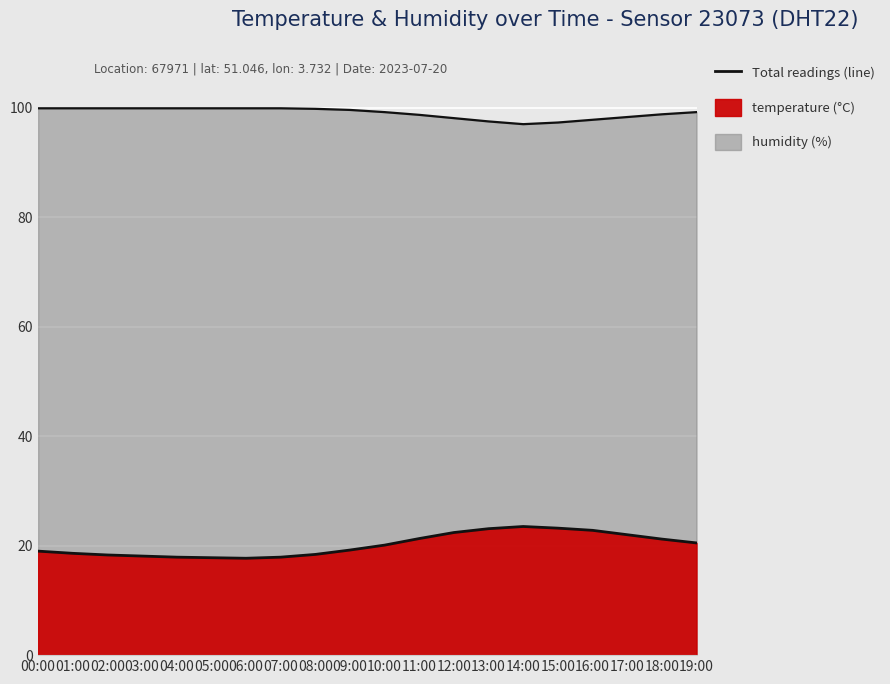

Read the temperature value at 14:00.

23.5